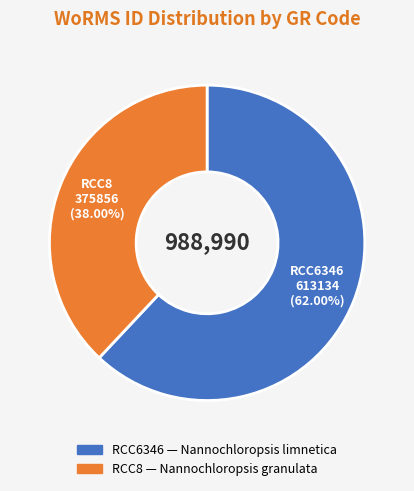

Between RCC6346 and RCC8, which is larger?

RCC6346